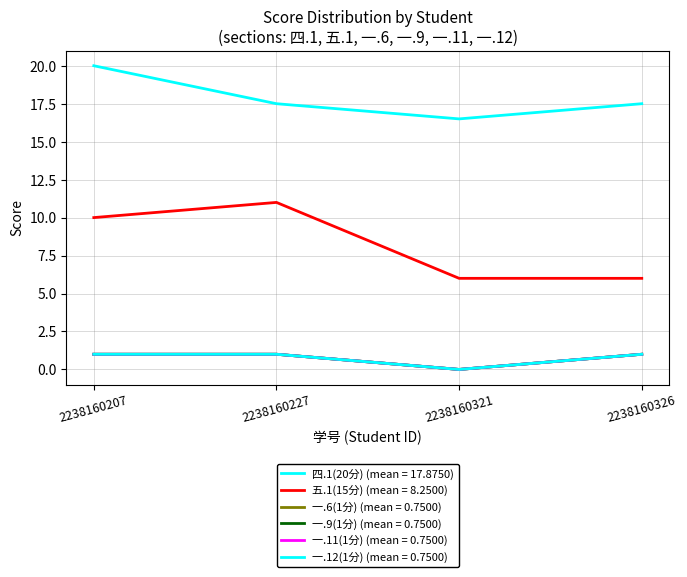

Reading left to right, list all the values displayed in this chart.

四.1(20分): 2238160207=20.0	2238160227=17.5	2238160321=16.5	2238160326=17.5
五.1(15分): 2238160207=10.0	2238160227=11.0	2238160321=6.0	2238160326=6.0
一.6(1分): 2238160207=1.0	2238160227=1.0	2238160321=0.0	2238160326=1.0
一.9(1分): 2238160207=1.0	2238160227=1.0	2238160321=0.0	2238160326=1.0
一.11(1分): 2238160207=1.0	2238160227=1.0	2238160321=0.0	2238160326=1.0
一.12(1分): 2238160207=1.0	2238160227=1.0	2238160321=0.0	2238160326=1.0